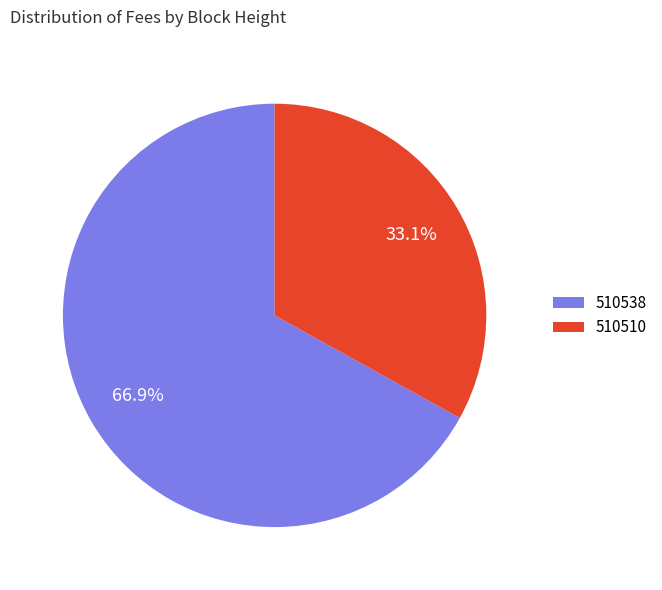

Which has a higher value, 510538 or 510510?

510538